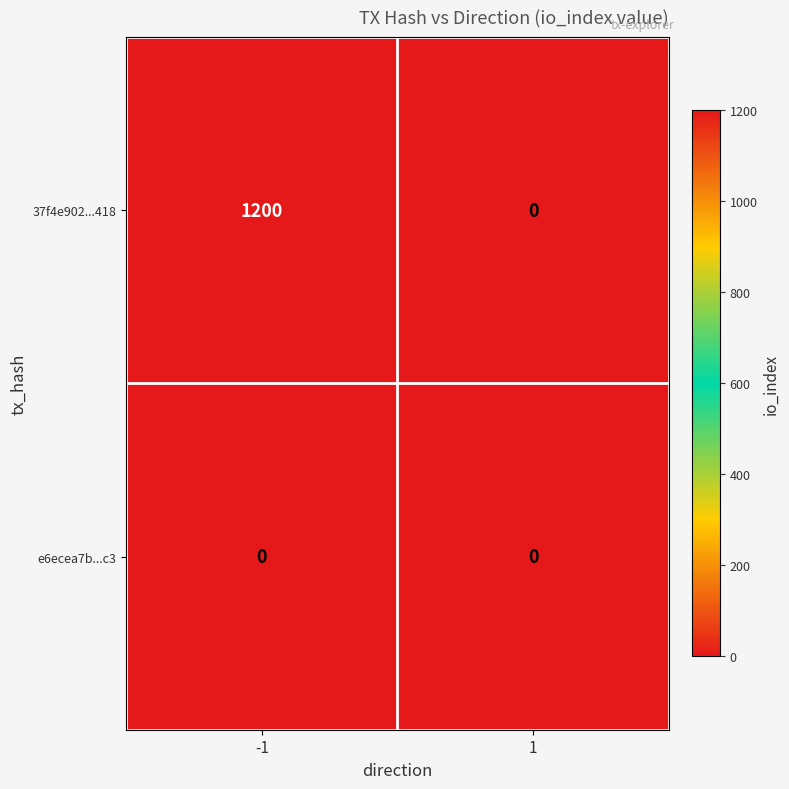

Which series changed the most between -1 and 1?

37f4e902...418